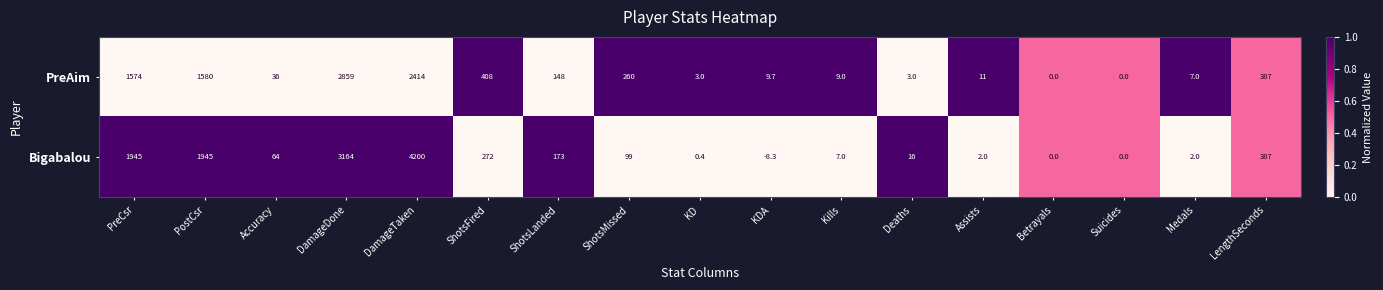

What is the difference between the second highest and minimum values in the Bigabalou series?

3172.3